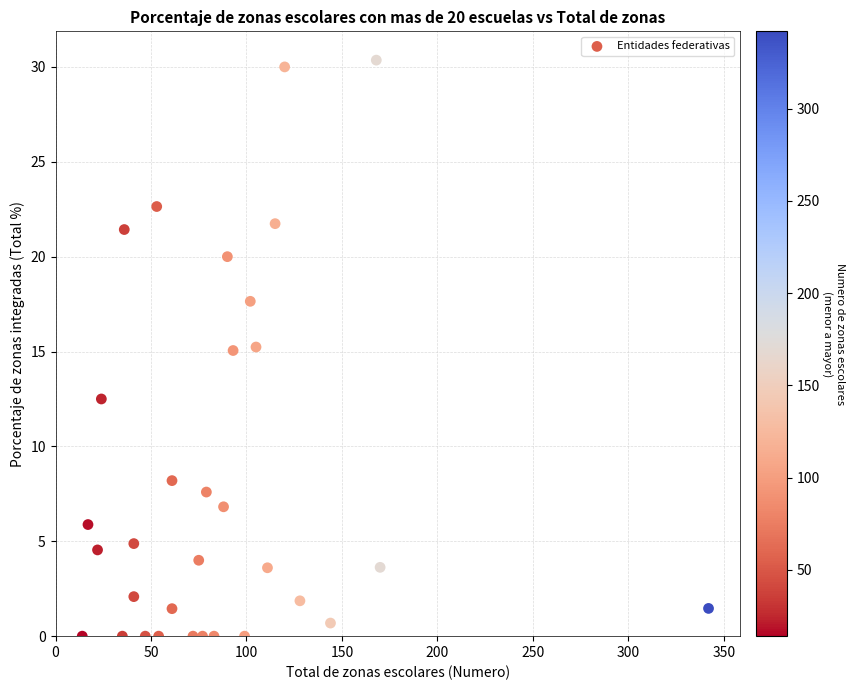

What is the range of Y values (max minus min)?

30.4